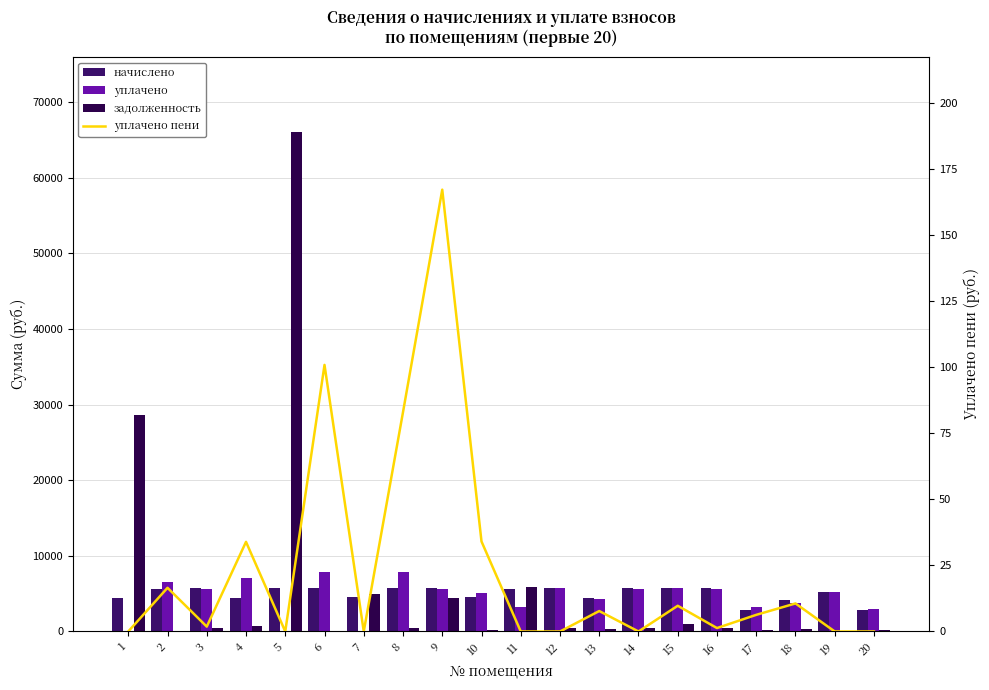

Reading left to right, what are all the values shown in this chart?

начислено: 4450.2	5680.7	5710.3	4394.8	5716.8	5717.8	4533.5	5727.0	5727.0	4496.5	5680.7	5754.7	4441.0	5699.3	5809.3	5719.6	2810.8	4100.5	5246.3	2810.8
уплачено: 0.0	6523.7	5659.7	7092.4	0.0	7809.8	0.0	7808.7	5676.2	5094.9	3273.0	5703.7	4322.9	5648.8	5757.3	5668.9	3204.5	3722.5	5245.7	3020.1
задолженность: 28617.2	0.0	475.9	732.5	66022.7	0.0	4957.2	477.2	4403.8	240.4	5867.1	479.6	370.9	474.9	969.9	476.6	234.2	345.0	0.0	234.2
уплачено пени: 0.0	16.5	1.8	33.9	0.0	100.9	0.0	83.1	167.3	34.1	0.0	0.0	7.7	0.0	9.7	1.3	6.3	10.6	0.0	0.0